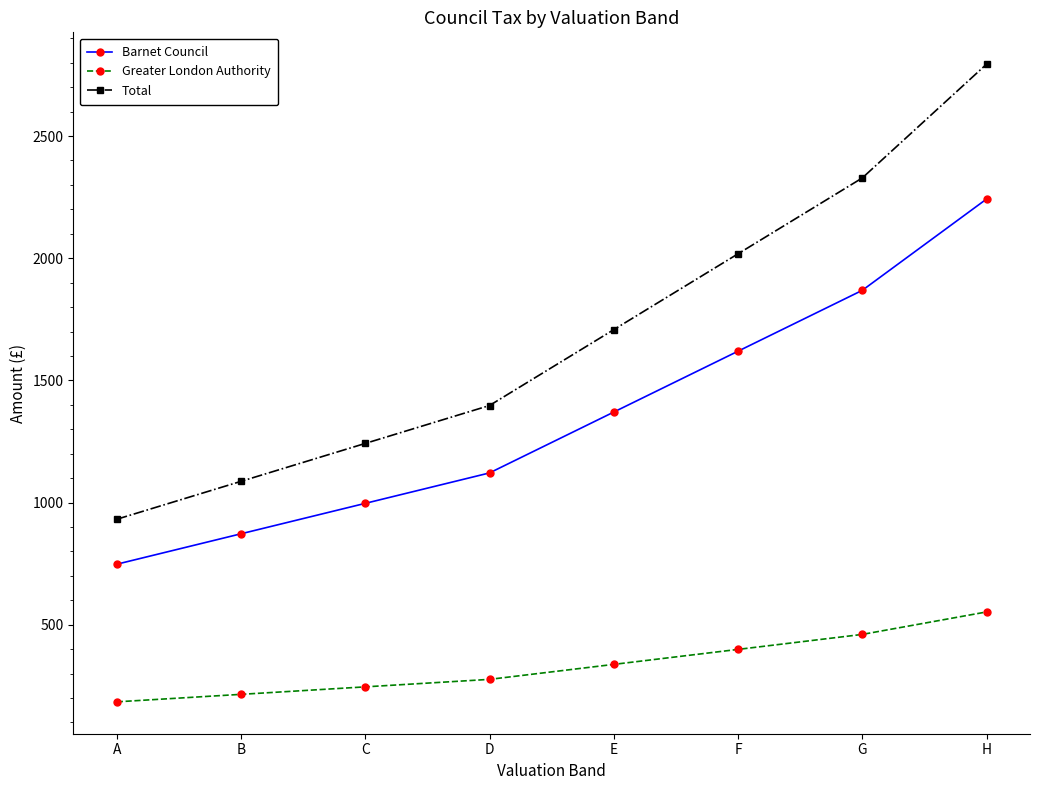

Which series has the largest range (max minus min)?

Total